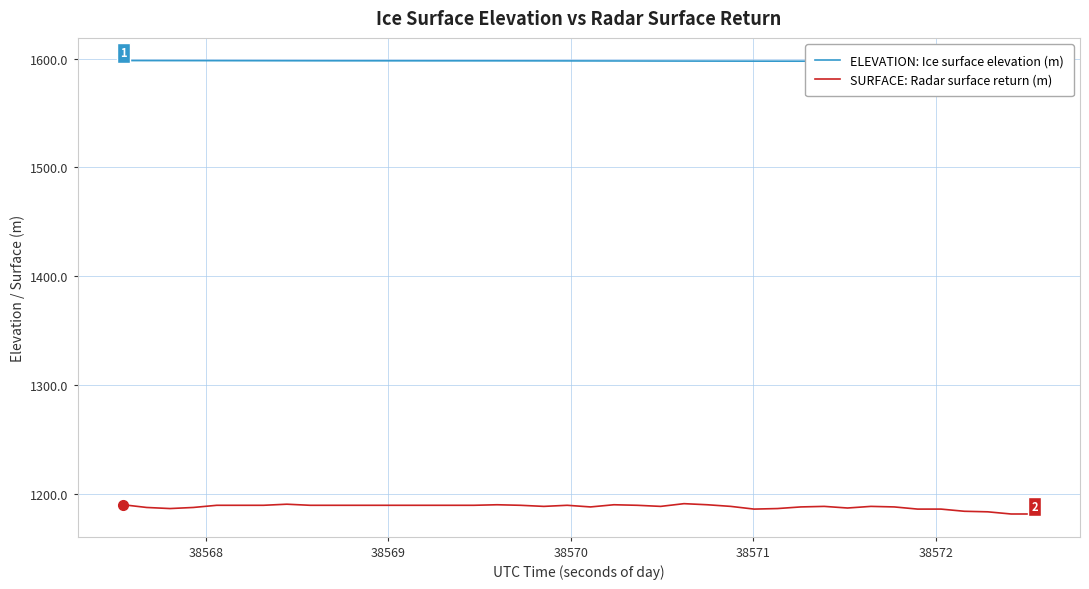

What is the minimum value for SURFACE: Radar surface return (m)?

1181.6